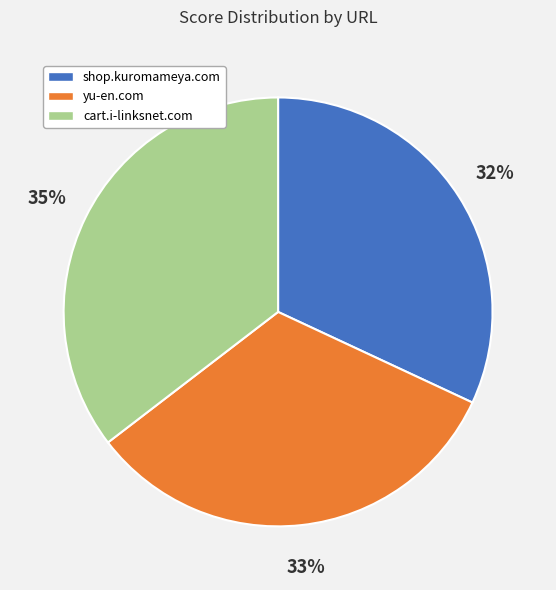

Does any single category account for the majority?

No